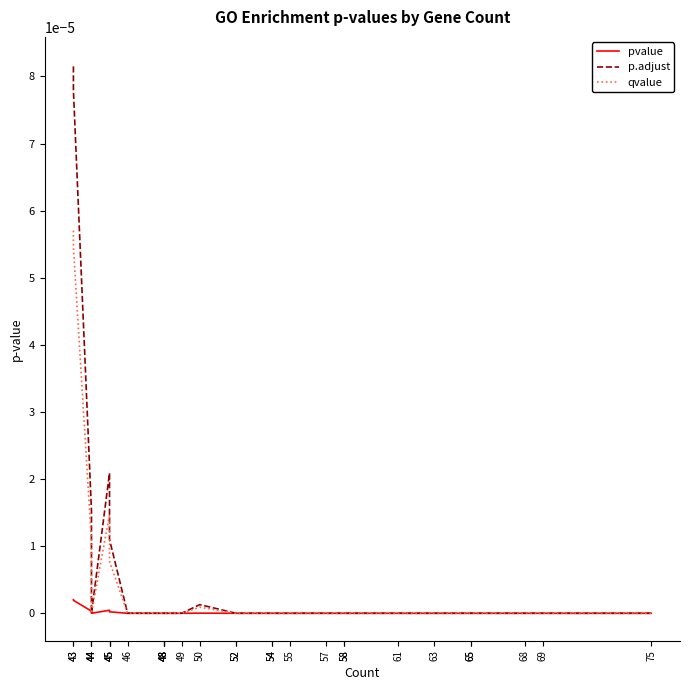

Rank the categories by qvalue value from lowest to highest.

75, 61, 55, 63, 69, 68, 65, 65, 58, 48, 48, 44, 48, 49, 57, 52, 54, 48, 52, 58, 54, 46, 44, 50, 45, 45, 44, 45, 43, 43